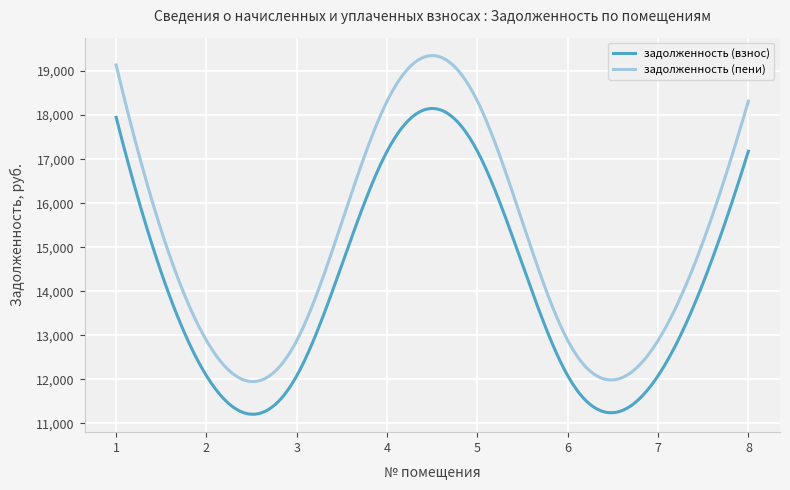

List the series in order of their overall mean, lowest first.

задолженность (взнос), задолженность (пени)